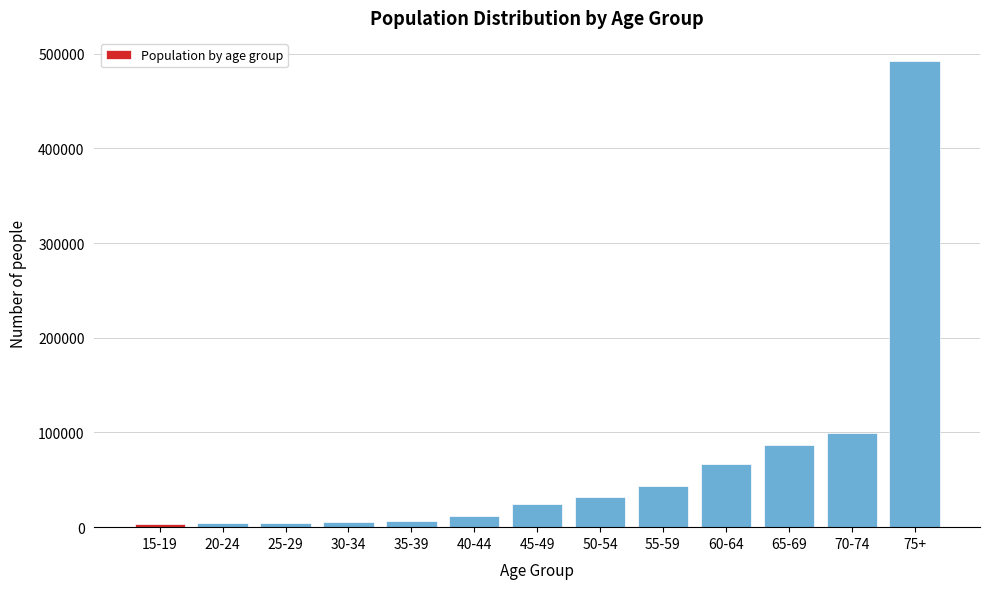

Is it true that the value at 75+ is 492054?

True